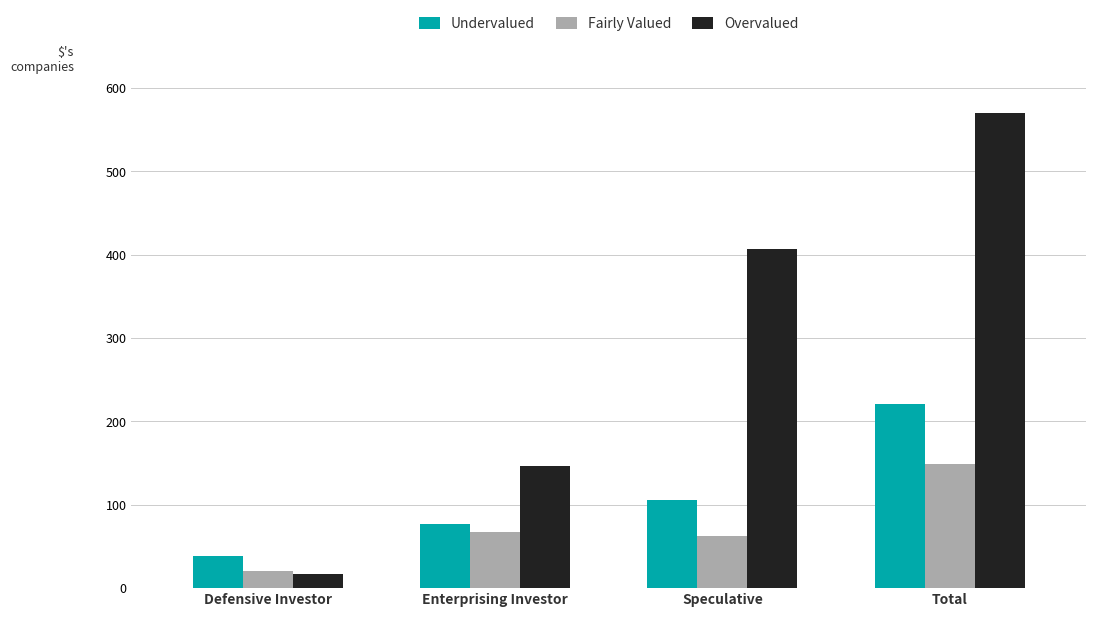

What is the maximum value shown in the chart?

570